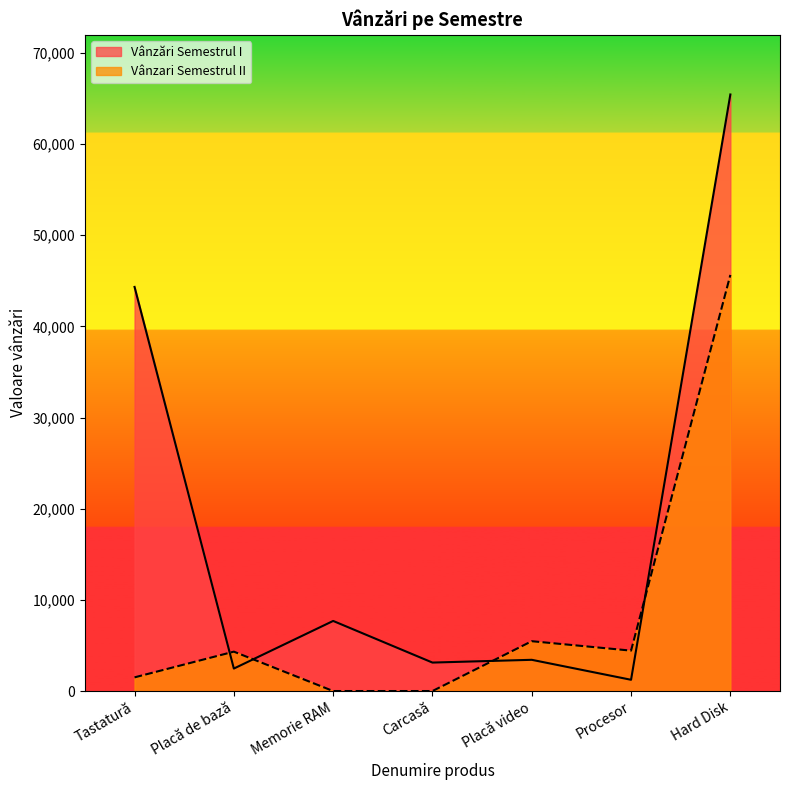

What is the total value across all series at Memorie RAM?

7688